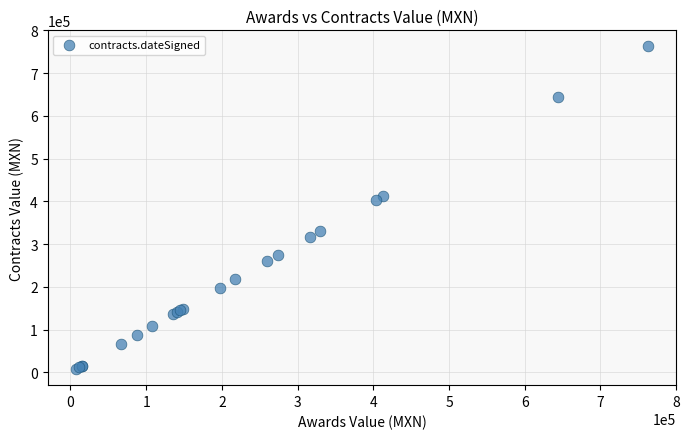

What Y value in the scatter plot is closest to 385031?

404103.6